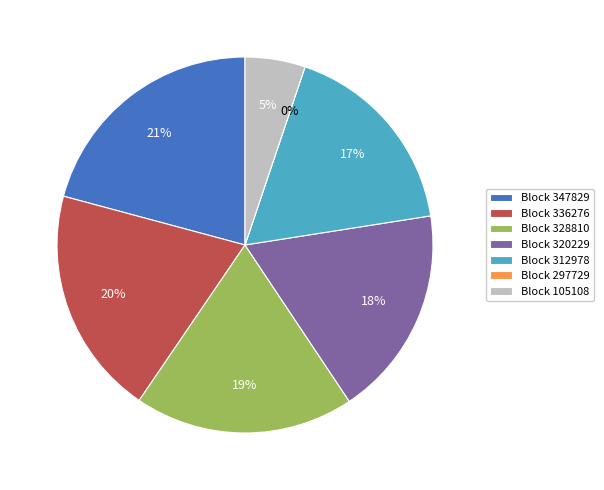

What is the ratio of the value at 320229 to the value at 336276?

0.9